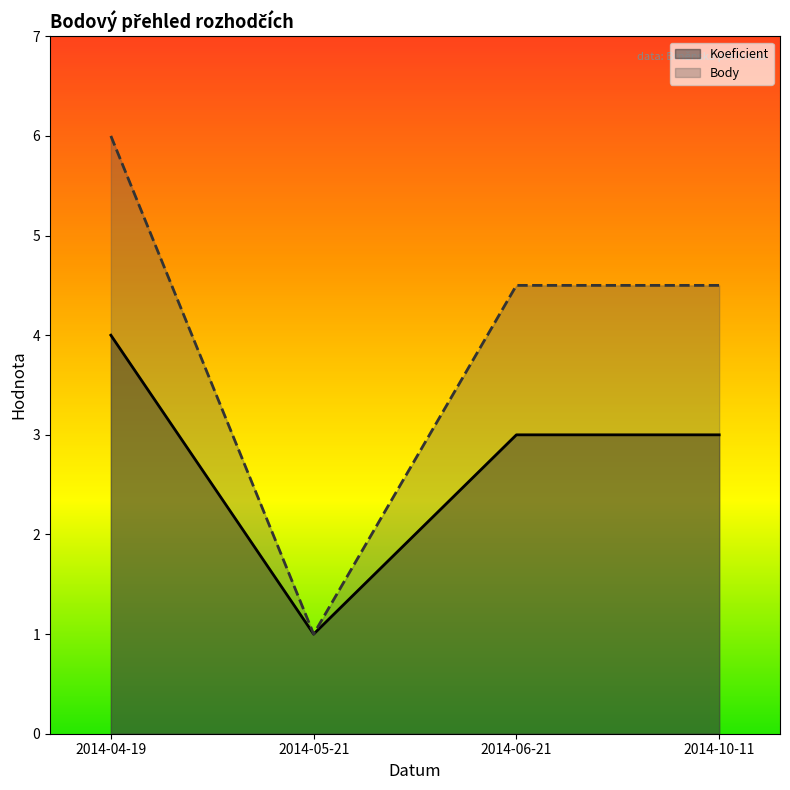

What is the label of the 3rd point from the right?

2014-05-21